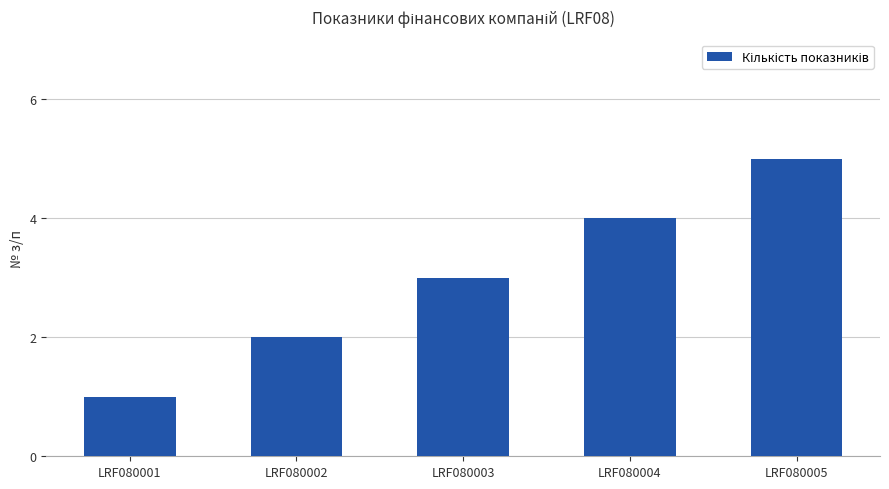

Reading left to right, list all the values displayed in this chart.

LRF080001=1	LRF080002=2	LRF080003=3	LRF080004=4	LRF080005=5